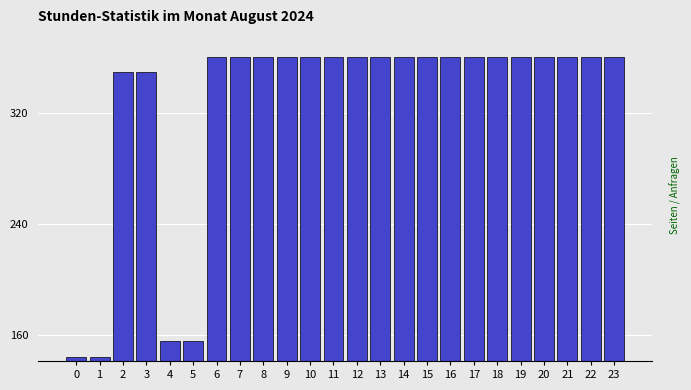

Reading right to left, what are all the values shown in this chart?

360.0	360.0	360.0	360.0	360.0	360.0	360.0	360.0	360.0	360.0	360.0	360.0	360.0	360.0	360.0	360.0	360.0	360.0	155.9	155.9	349.6	349.6	144.4	144.4